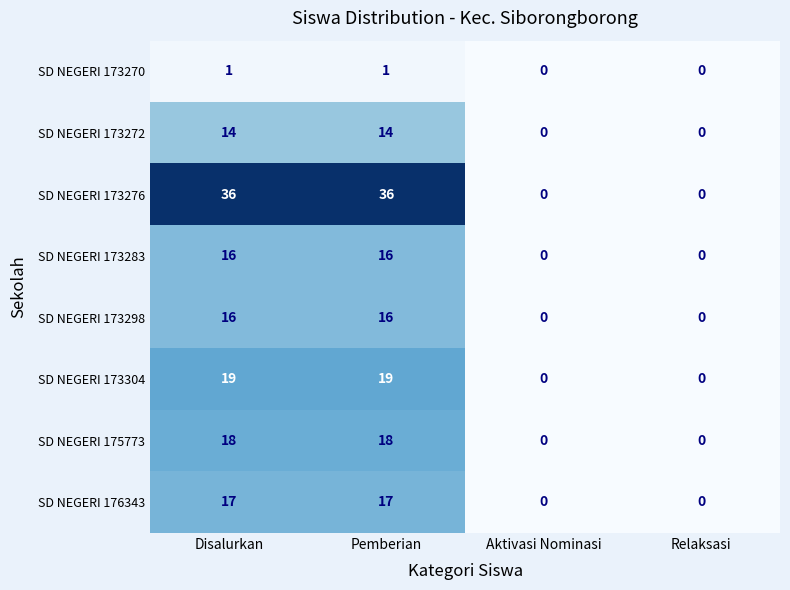

True or false: SD NEGERI 173272 has a value of 0 at Aktivasi Nominasi.

True